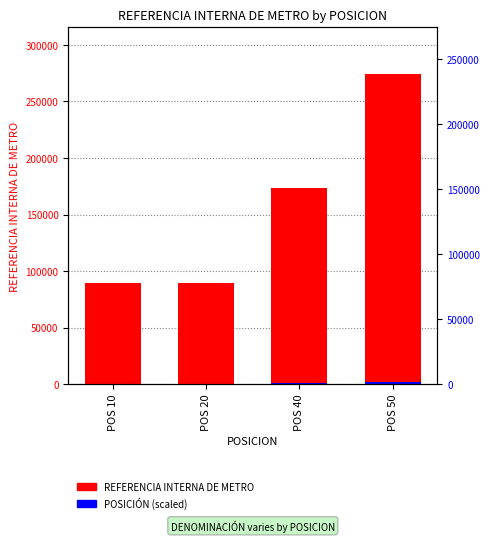

What are all the series names shown in the legend?

REFERENCIA INTERNA DE METRO, POSICIÓN (scaled)